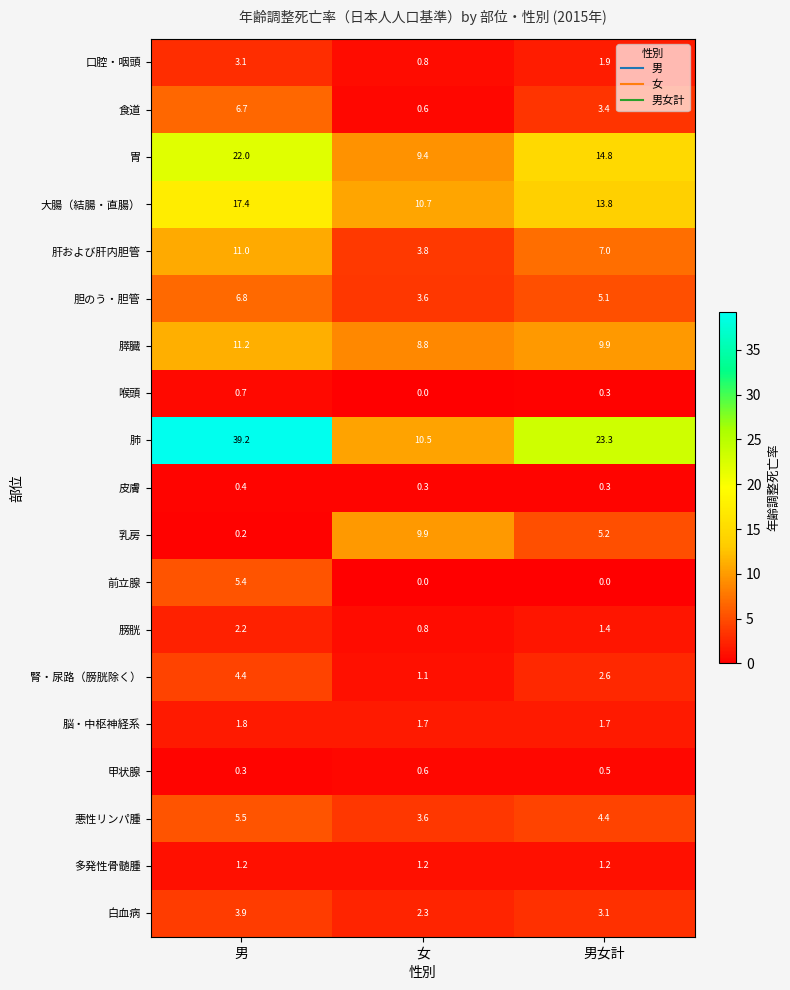

What is the spread (max minus min) of values at 男女計?

23.3